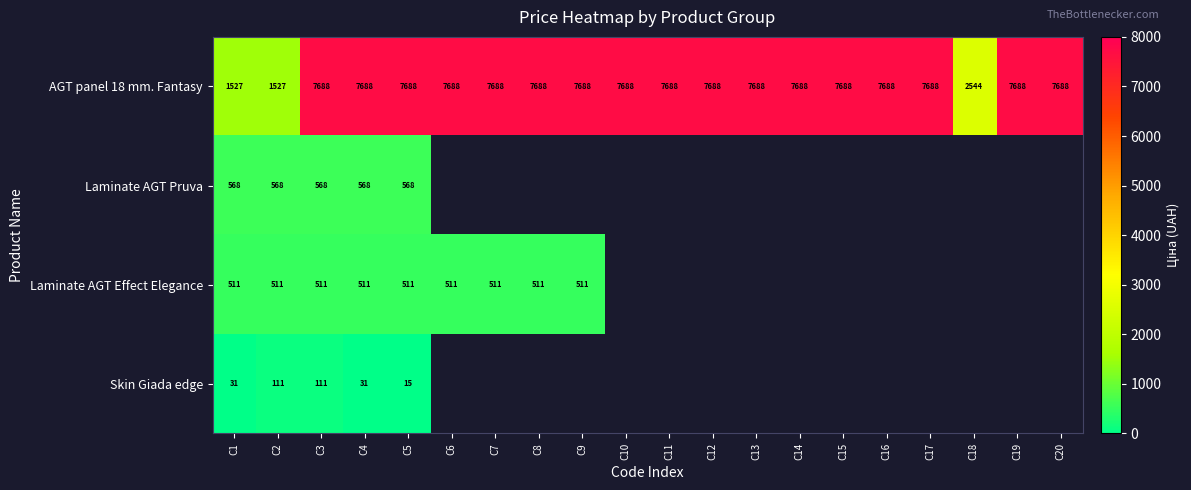

Is the value of Laminate AGT Effect Elegance at C8 greater than the value of Skin Giada edge at C8?

No